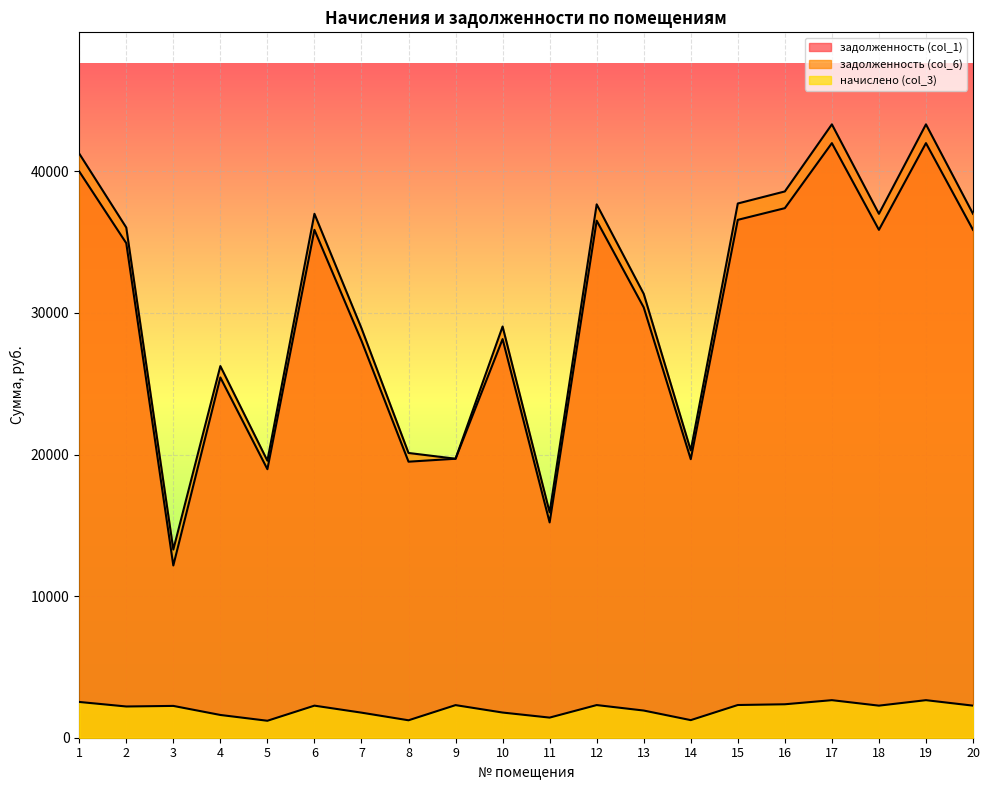

How many lines are shown in the chart?

3